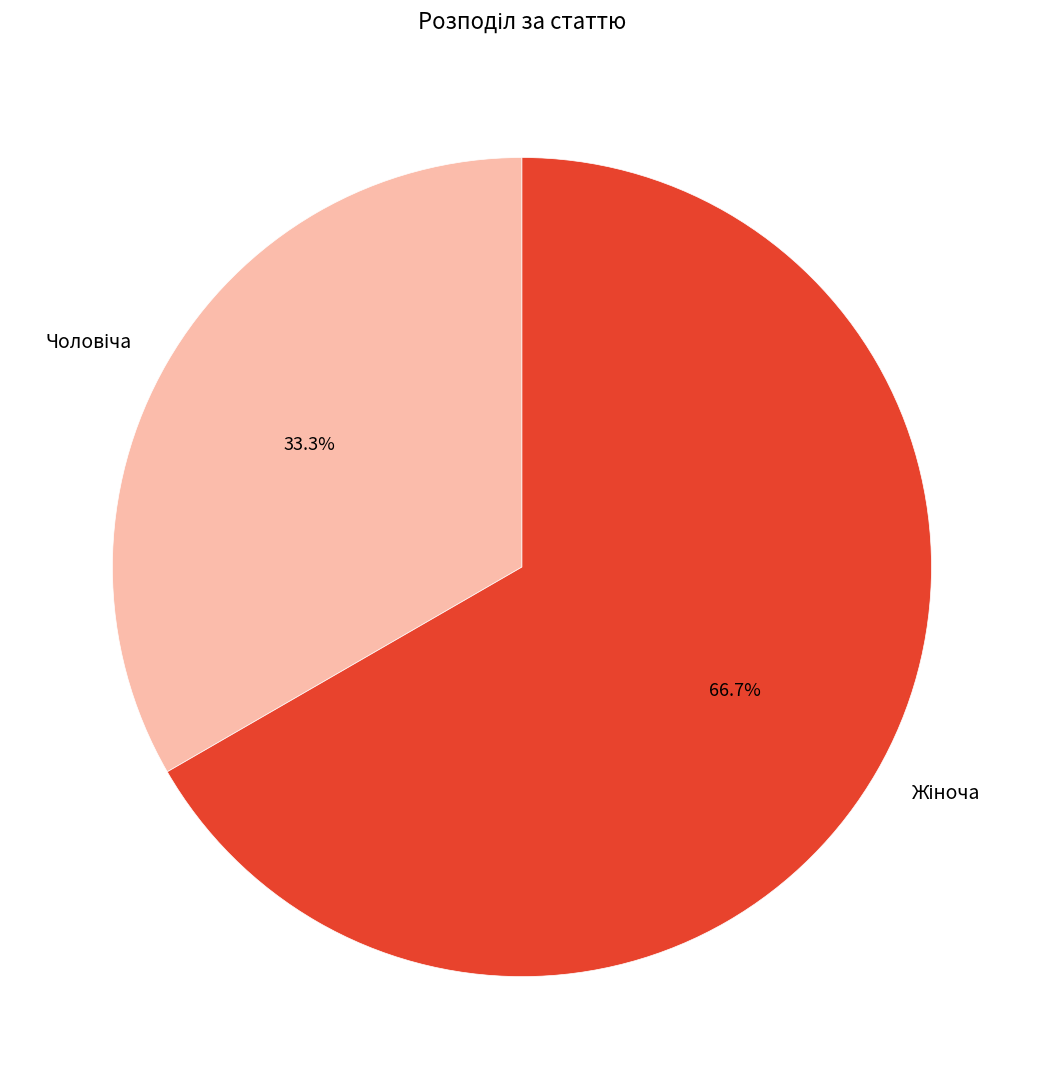

Is there a majority slice in this chart?

Yes